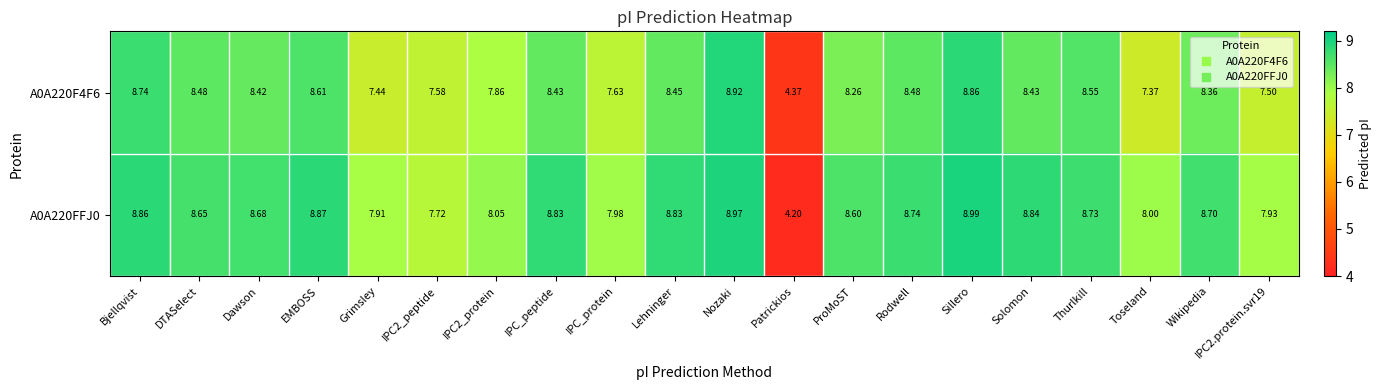

At which category is the sum across all series the highest?

Nozaki